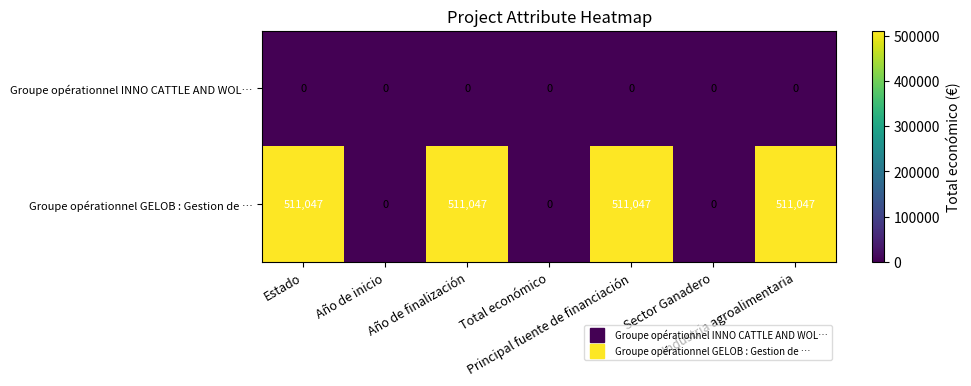

How many series are shown in this chart?

2